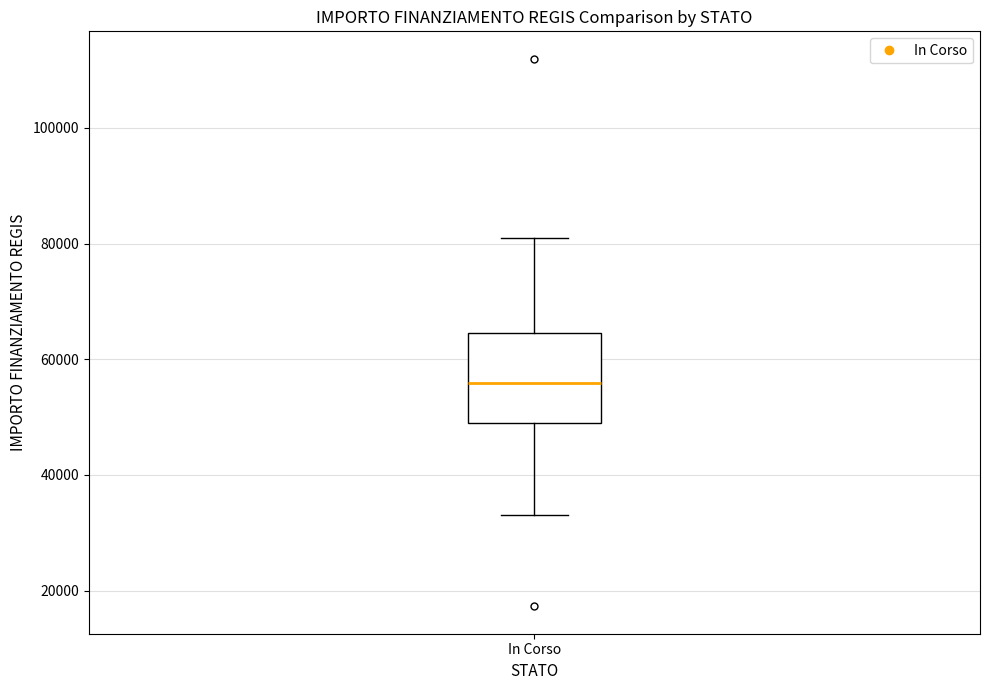

Read this box plot against the y-axis: the position of the median line, the range covered by the box, and the ends of both whiskers. The values are not printed on the chart, so give them approximately, as read against the axis.

median 56000, box 50000 to 64000, whiskers 32000 to 80000